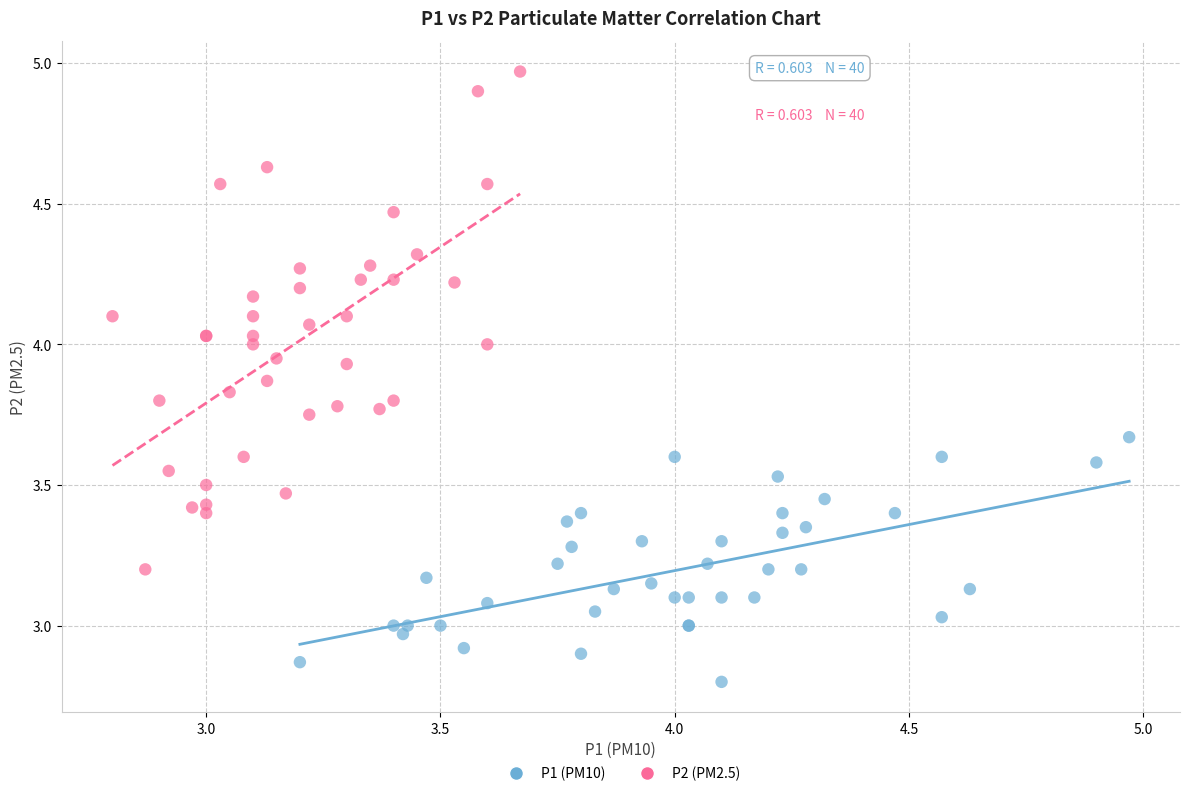

Which series reaches the maximum Y coordinate?

P2 (PM2.5)